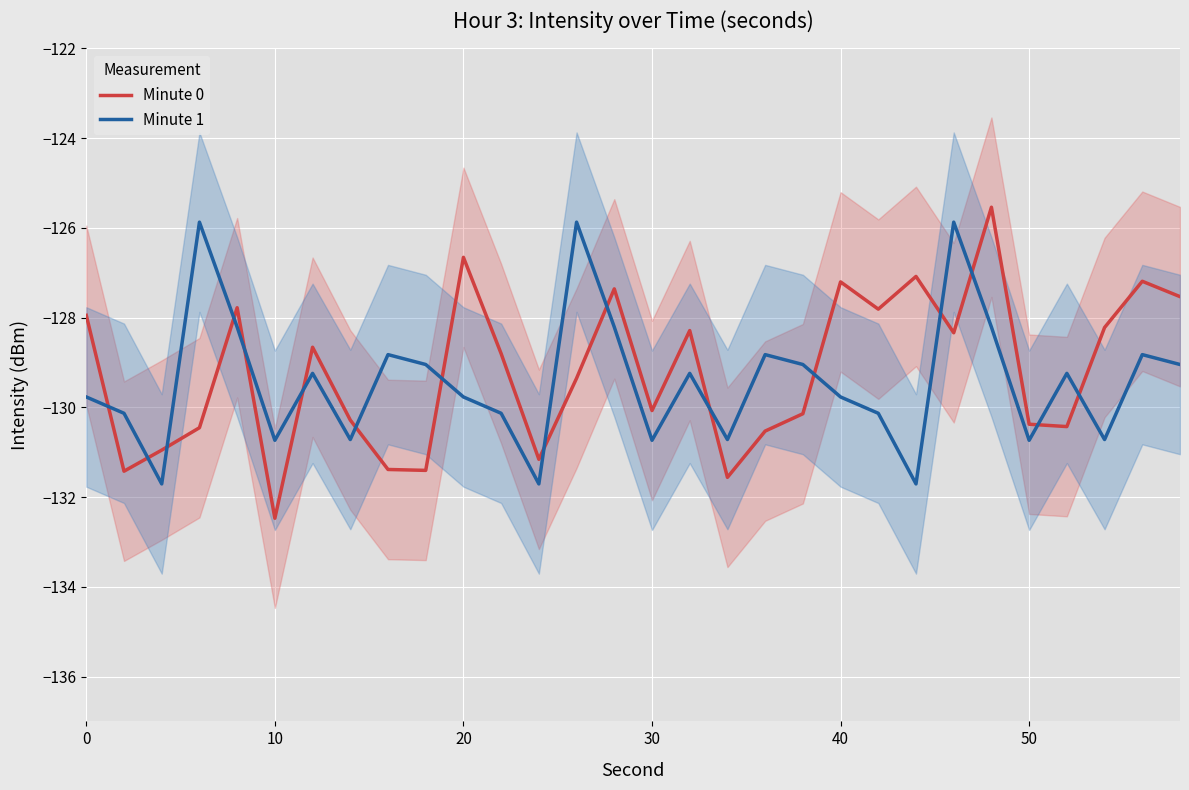

At which label does Minute 0 reach its minimum?

10